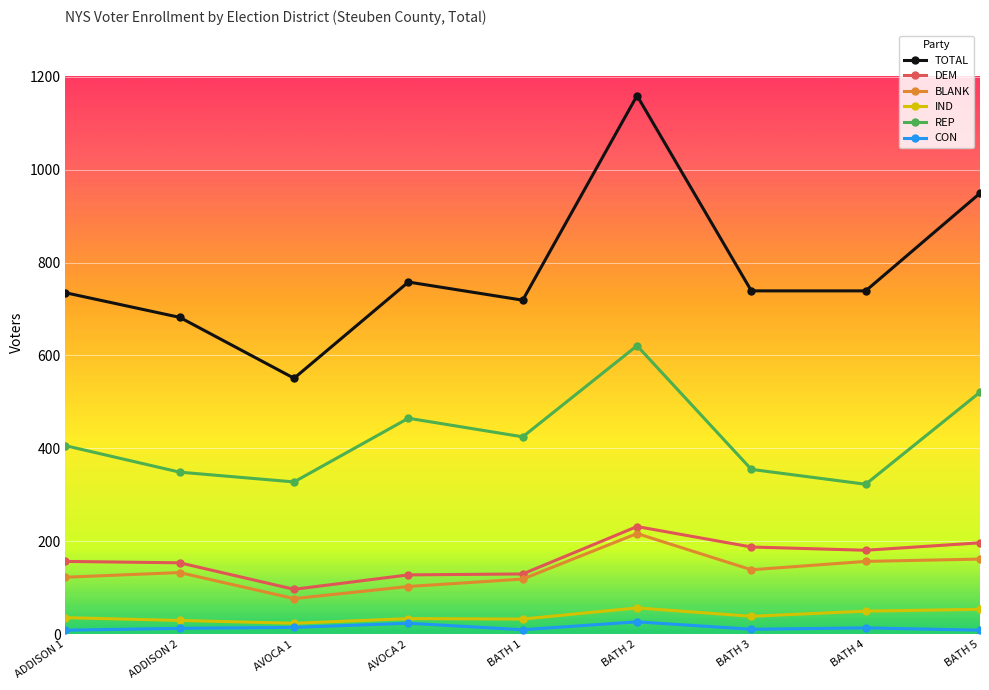

What is the approximate value of IND at AVOCA 1, to the nearest 10?

20